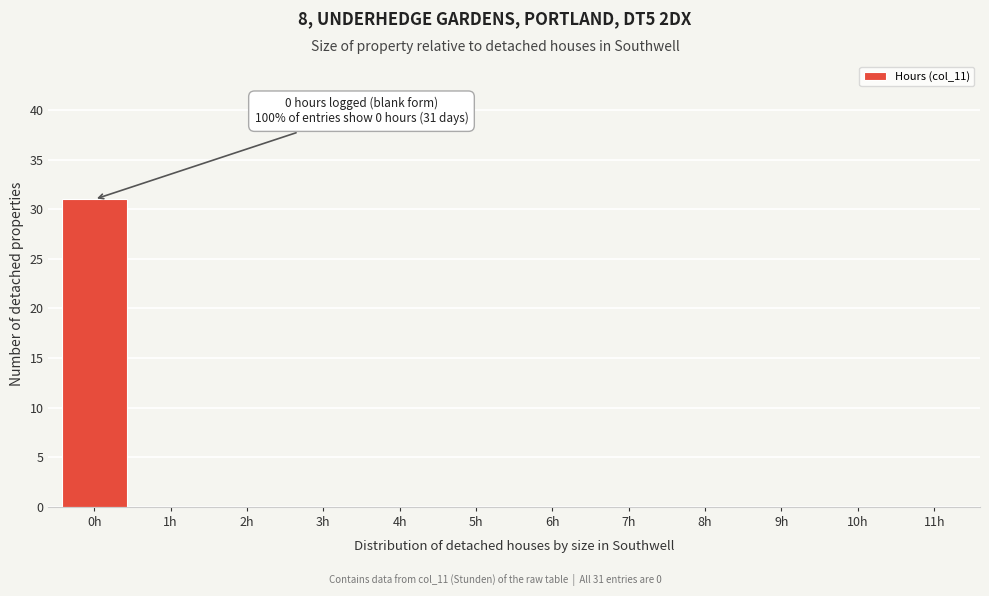

Reading right to left, what are all the values shown in this chart?

11h=0	10h=0	9h=0	8h=0	7h=0	6h=0	5h=0	4h=0	3h=0	2h=0	1h=0	0h=31